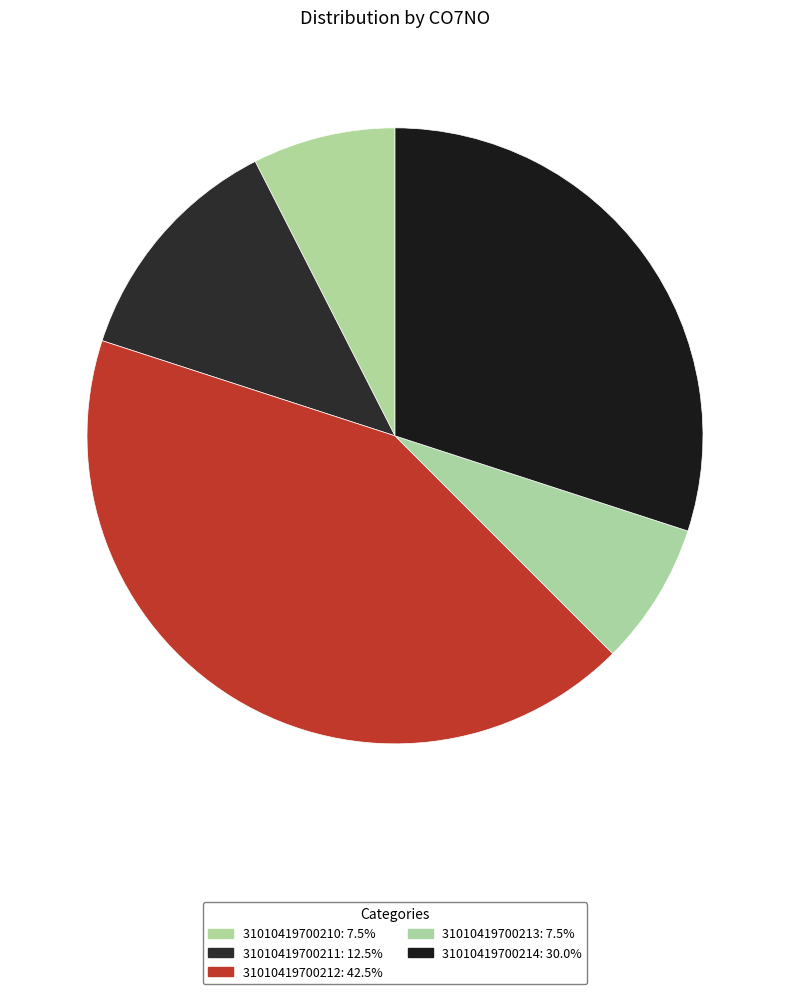

To the nearest percent, what percentage of the pie is 31010419700211?

12%